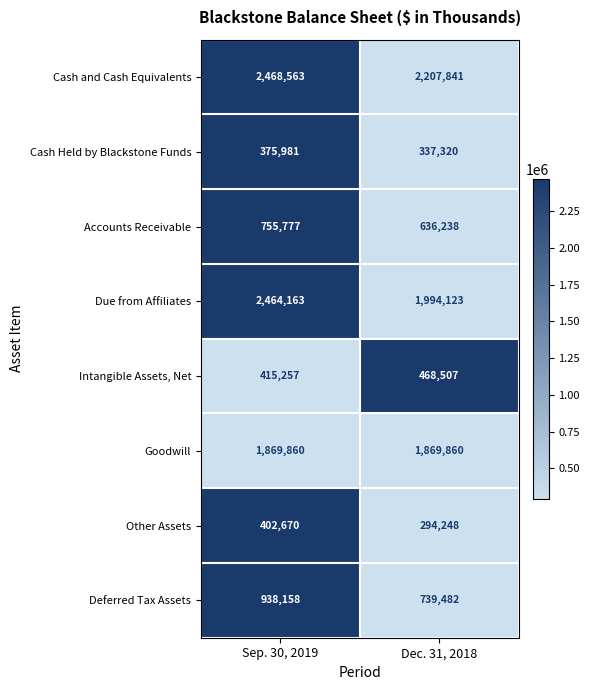

Rank the series at Sep. 30, 2019 from lowest to highest value.

Cash Held by Blackstone Funds, Other Assets, Intangible Assets, Net, Accounts Receivable, Deferred Tax Assets, Goodwill, Due from Affiliates, Cash and Cash Equivalents